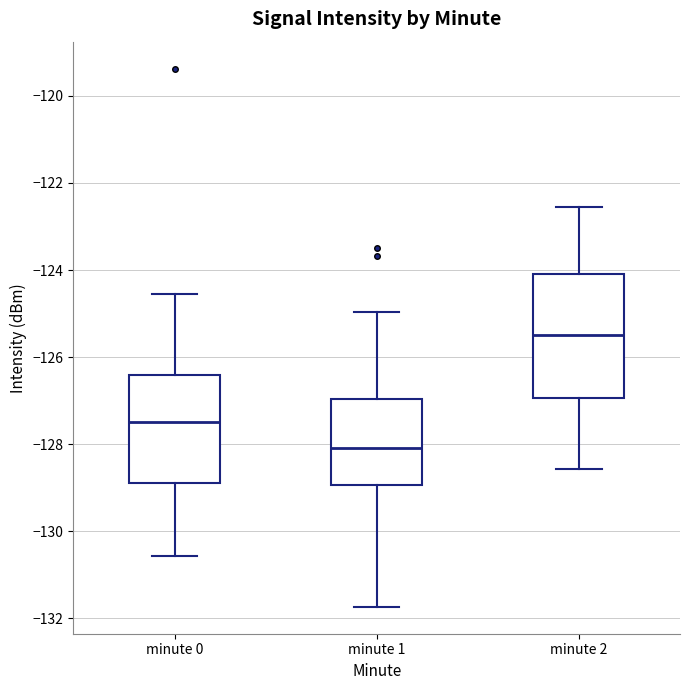

Reading left to right, read every box against the y-axis: the position of its median line, the range the box covers, and the ends of its whiskers. The values are not printed on the chart, so give them approximately, as read against the axis.

minute 0: median -127.4, box -128.8 to -126.4, whiskers -130.6 to -124.6
minute 1: median -128.0, box -129.0 to -127.0, whiskers -131.8 to -125.0
minute 2: median -125.4, box -127.0 to -124.0, whiskers -128.6 to -122.6